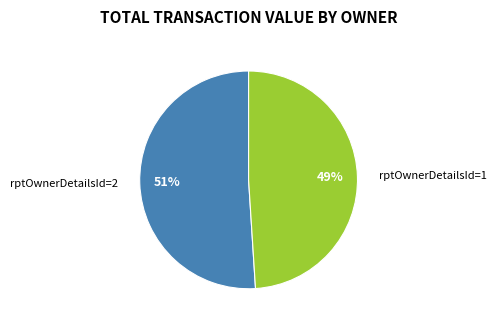

Is the sum of rptOwnerDetailsId=1 and rptOwnerDetailsId=2 greater than half?

Yes